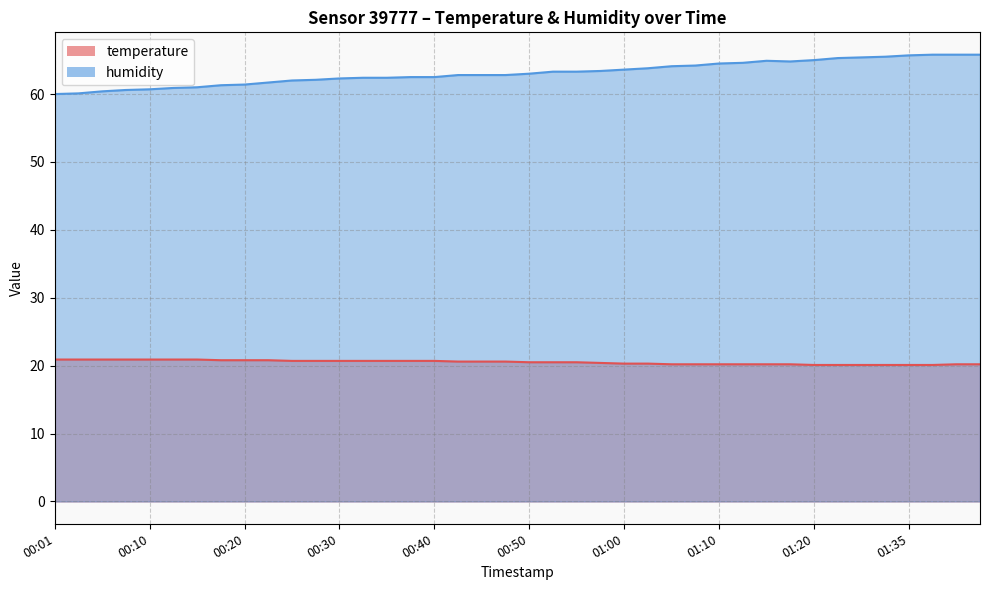

What is the minimum value for temperature?

20.1